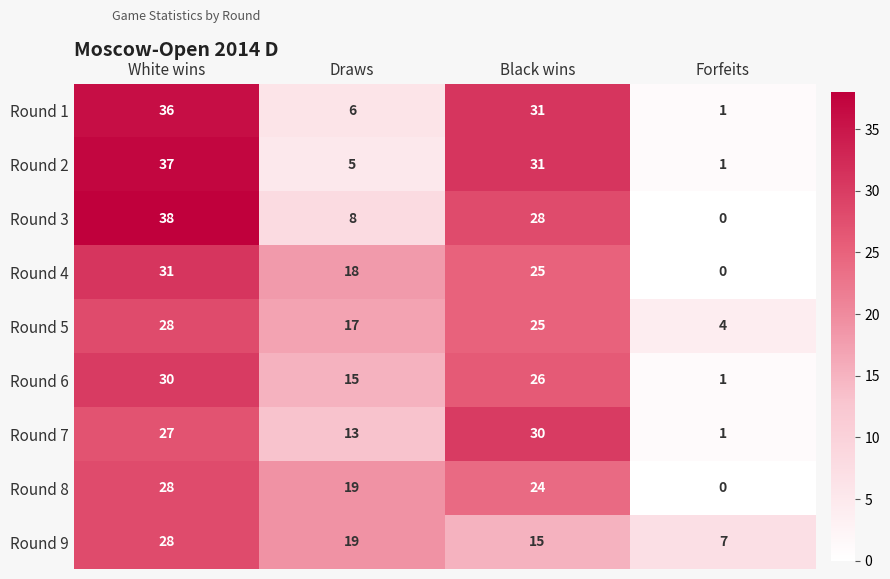

Is it true that Round 6 equals 15 at Draws?

True